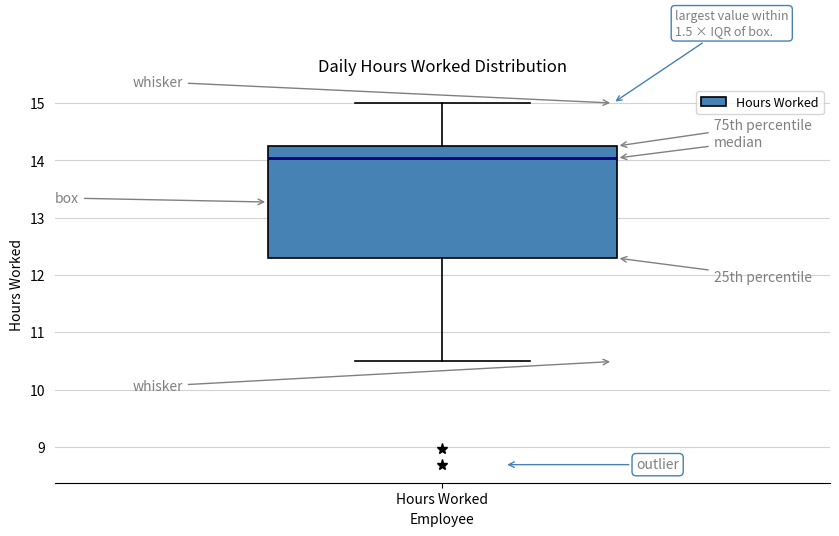

Read this box plot against the y-axis: the position of the median line, the range covered by the box, and the ends of both whiskers. The values are not printed on the chart, so give them approximately, as read against the axis.

median 14.0, box 12.3 to 14.3, whiskers 10.5 to 15.0